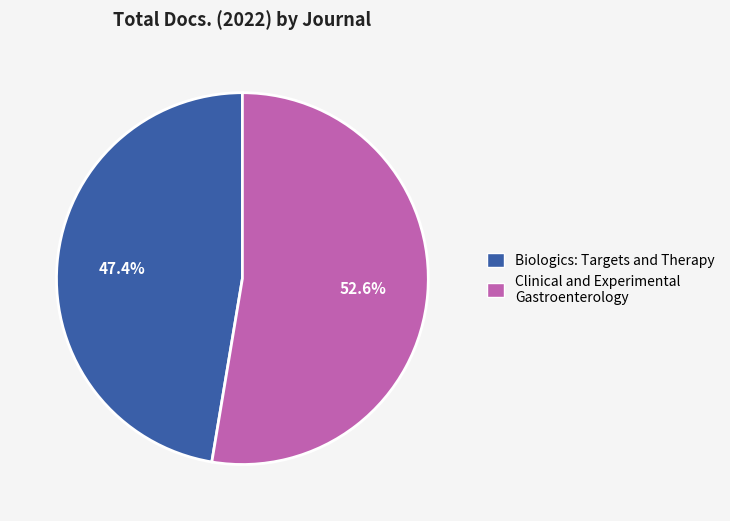

Which slice represents more than half of the pie?

Clinical and Experimental Gastroenterology